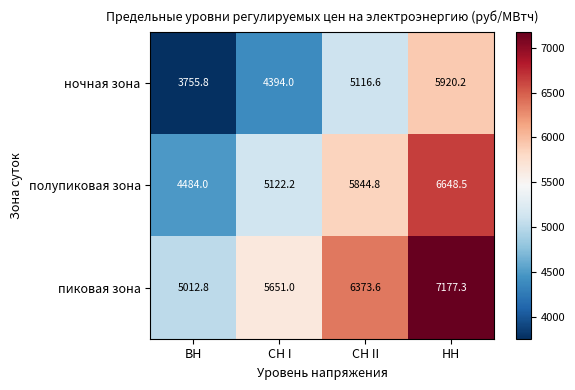

Reading left to right, what are all the values shown in this chart?

ночная зона: ВН=3755.8	СН I=4394.0	СН II=5116.6	НН=5920.2
полупиковая зона: ВН=4484.0	СН I=5122.2	СН II=5844.8	НН=6648.5
пиковая зона: ВН=5012.8	СН I=5651.0	СН II=6373.6	НН=7177.3